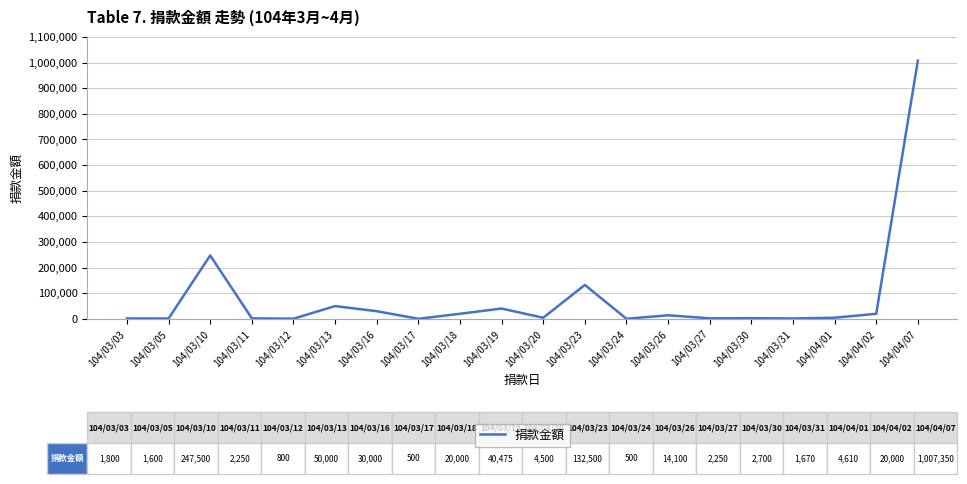

How many categories are shown in the chart?

20